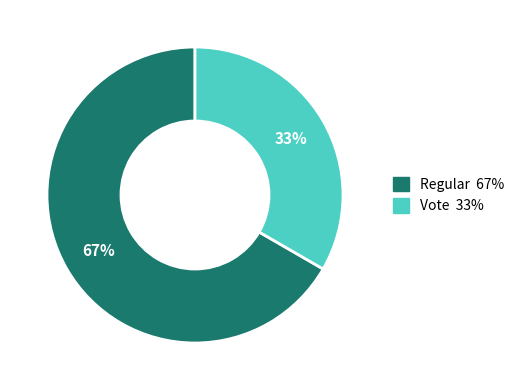

What is the largest slice in the pie chart?

Regular